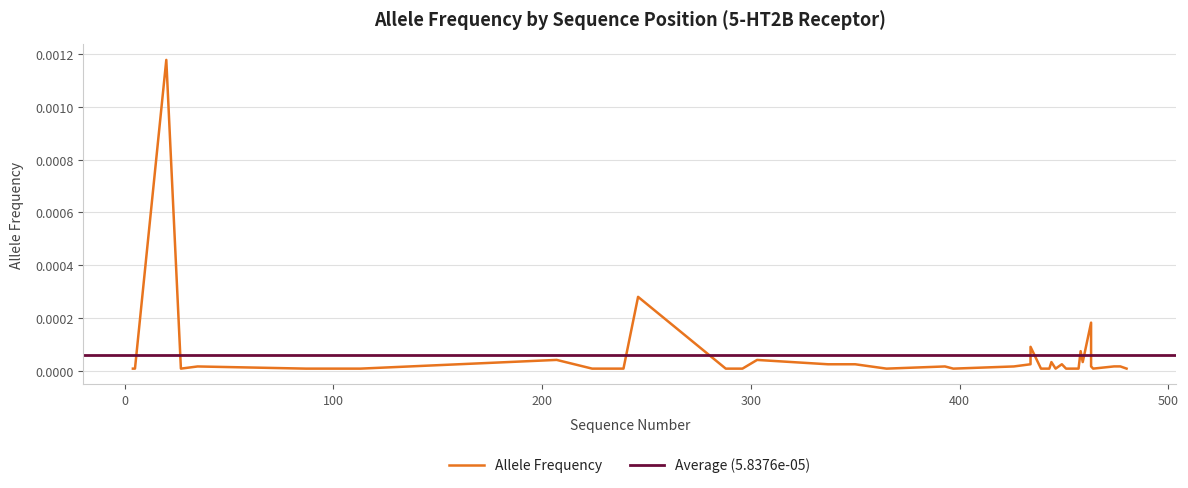

Rank the categories by value from highest to lowest.

20, 12, 28, 39, 31, 15, 9, 30, 1, 34, 2, 7, 8, 24, 25, 26, 29, 3, 5, 18, 23, 27, 32, 33, 0, 35, 36, 37, 22, 38, 21, 6, 16, 14, 13, 4, 10, 11, 17, 19